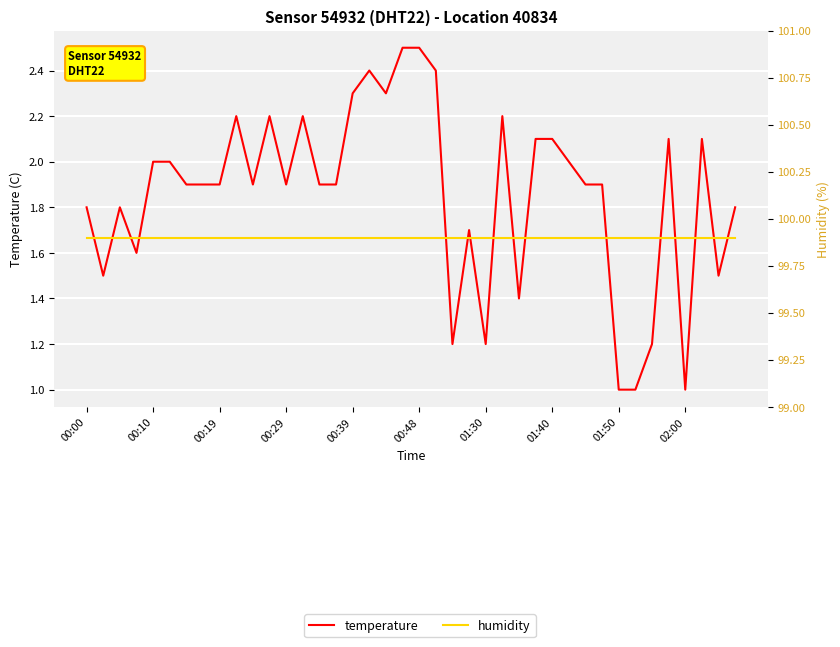

What position from the right is 17?

23